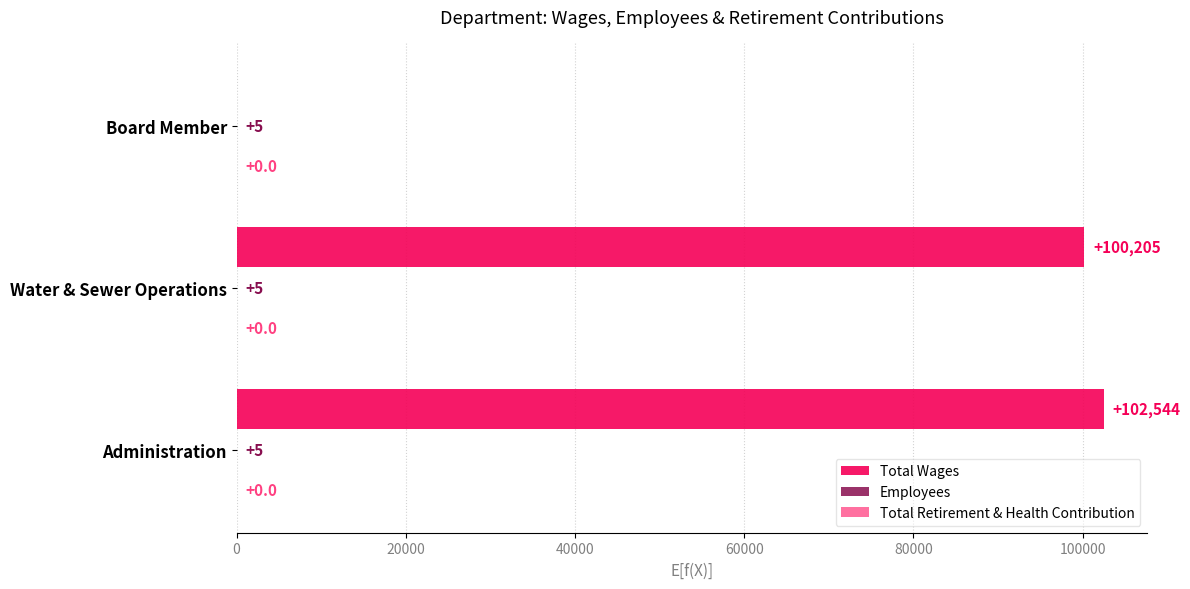

Between Administration and Board Member, which series saw the biggest shift?

Total Wages